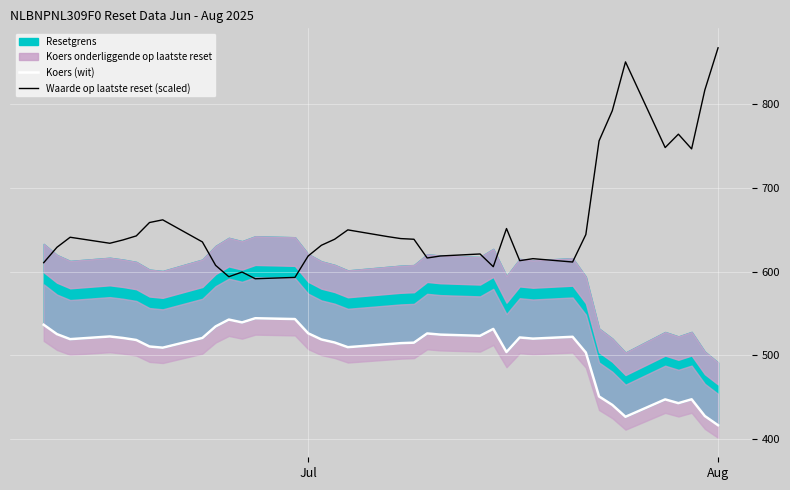

How many data points does each series have?

38